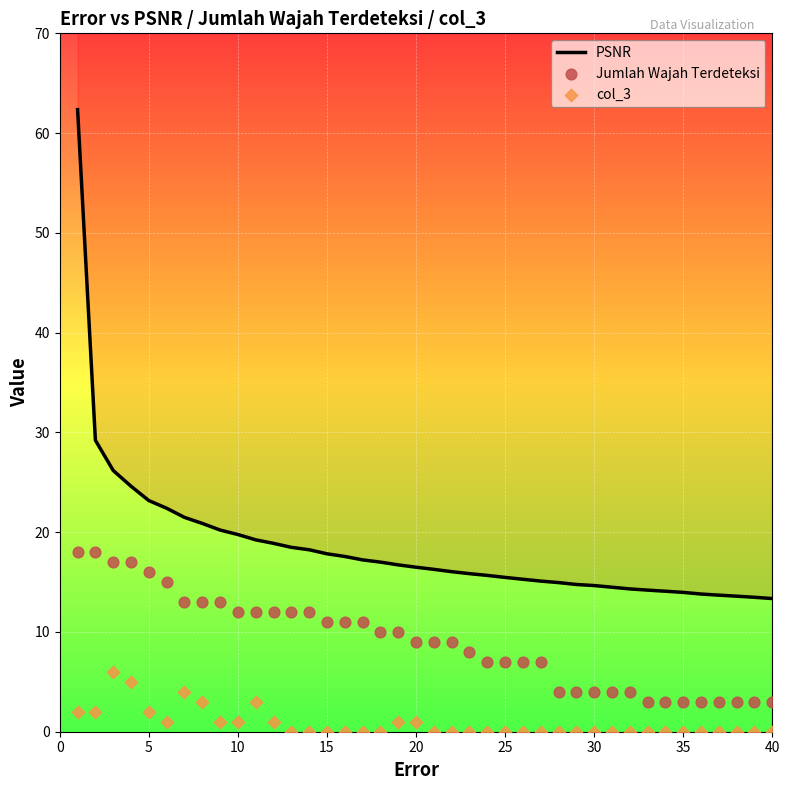

What are all the series names shown in the legend?

PSNR, Jumlah Wajah Terdeteksi, col_3